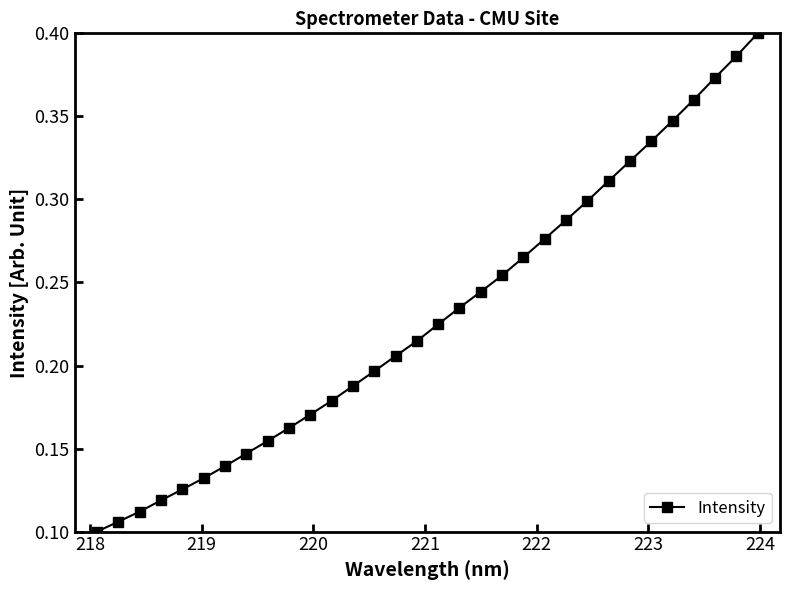

How many values are between 0 and 1?

32